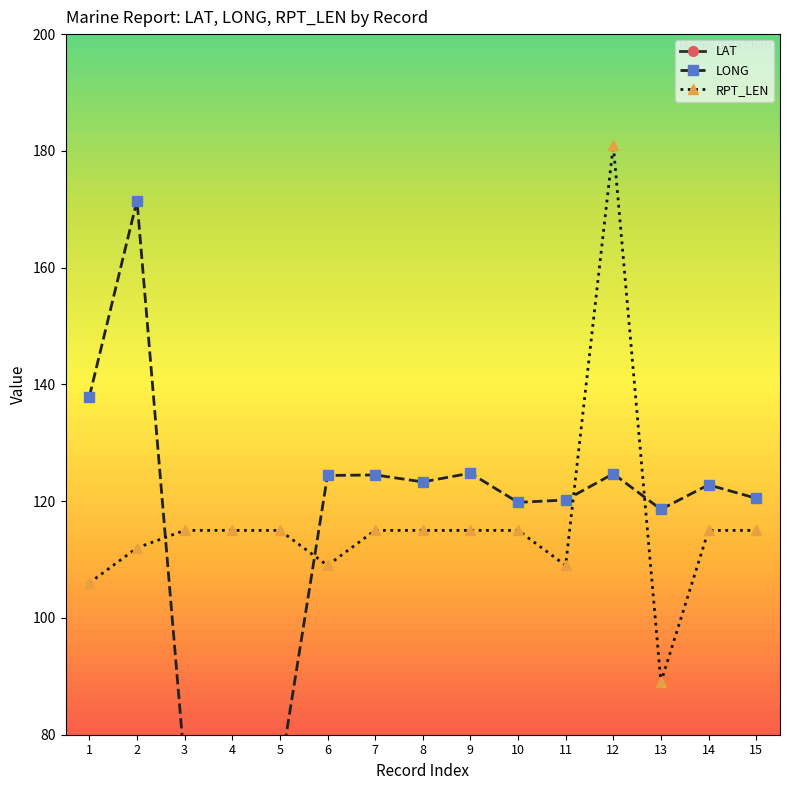

Reading left to right, list all the values displayed in this chart.

LAT: 39.9	36.0	36.6	40.7	40.3	41.9	44.7	38.2	42.7	34.2	33.7	48.5	33.9	37.8	34.3
LONG: 137.9	171.5	74.8	72.0	73.2	124.4	124.5	123.3	124.8	119.8	120.2	124.7	118.6	122.8	120.5
RPT_LEN: 106.0	112.0	115.0	115.0	115.0	109.0	115.0	115.0	115.0	115.0	109.0	181.0	89.0	115.0	115.0